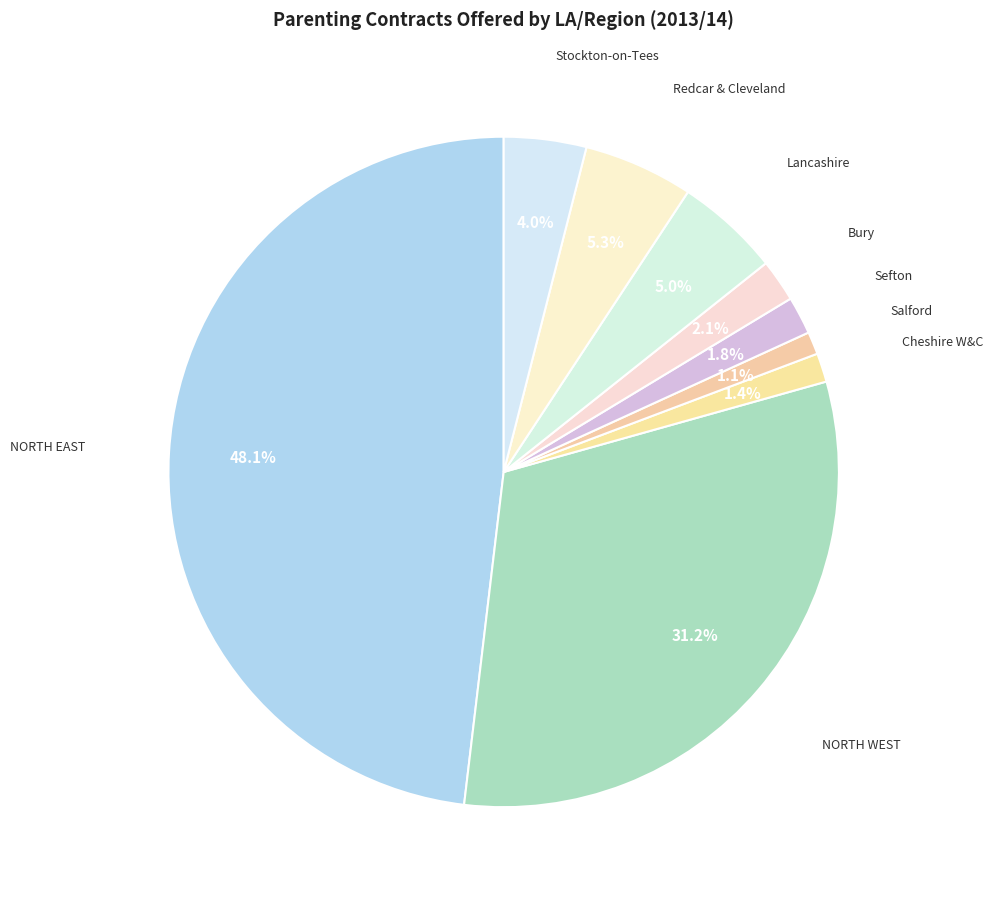

Approximately how many times larger is the value at Bury compared to Cheshire W&C?

1.5